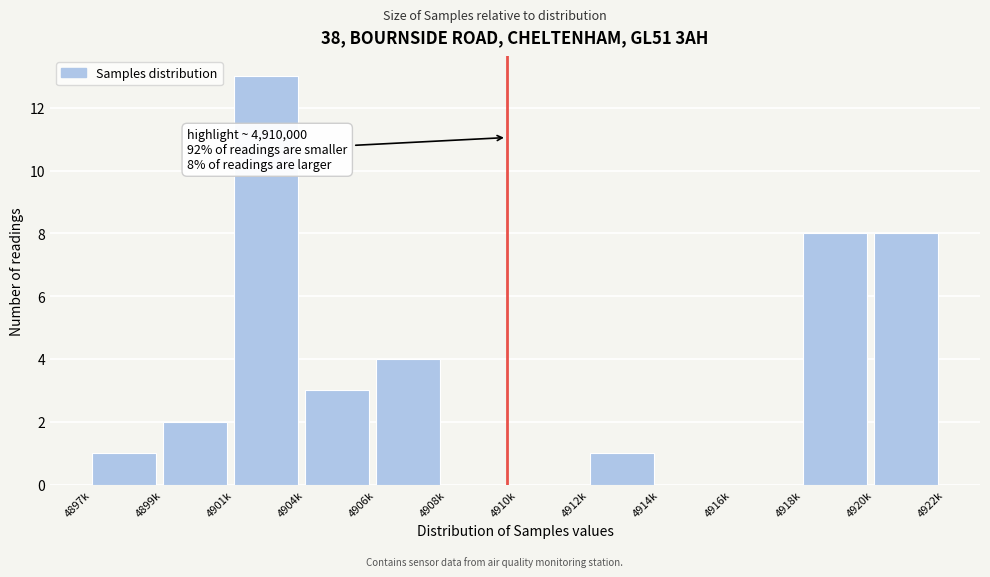

Reading left to right, transcribe all the data shown in this chart.

4897k=1	4899k=2	4901k=13	4904k=3	4906k=4	4908k=0	4910k=0	4912k=1	4914k=0	4916k=0	4918k=8	4920k=8